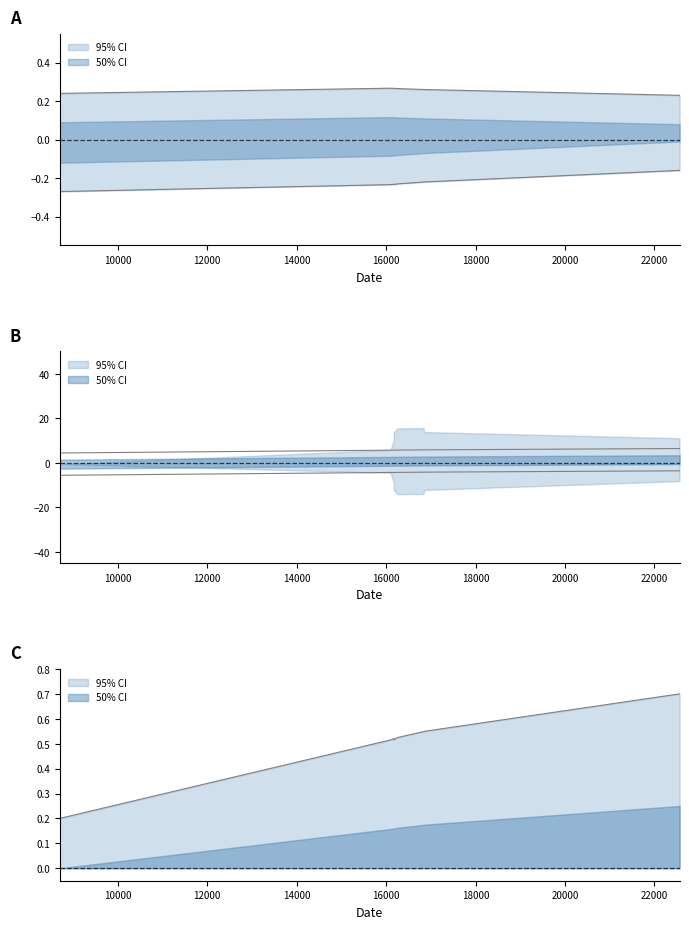

What is the value of the 7th point from the left?

5.8